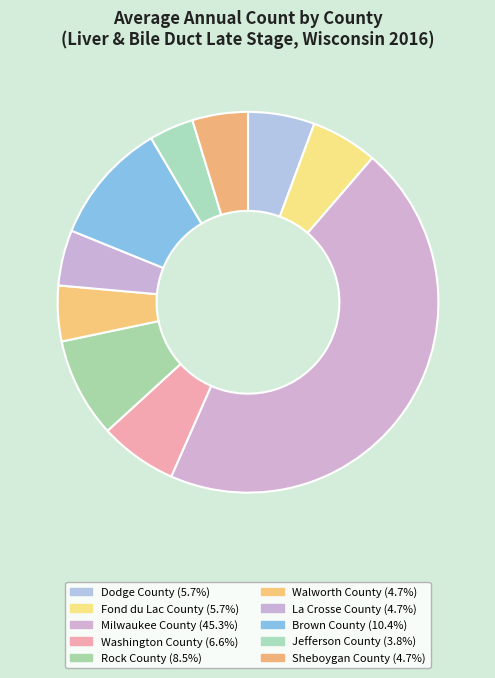

Which category has the smallest portion of the pie?

Jefferson County